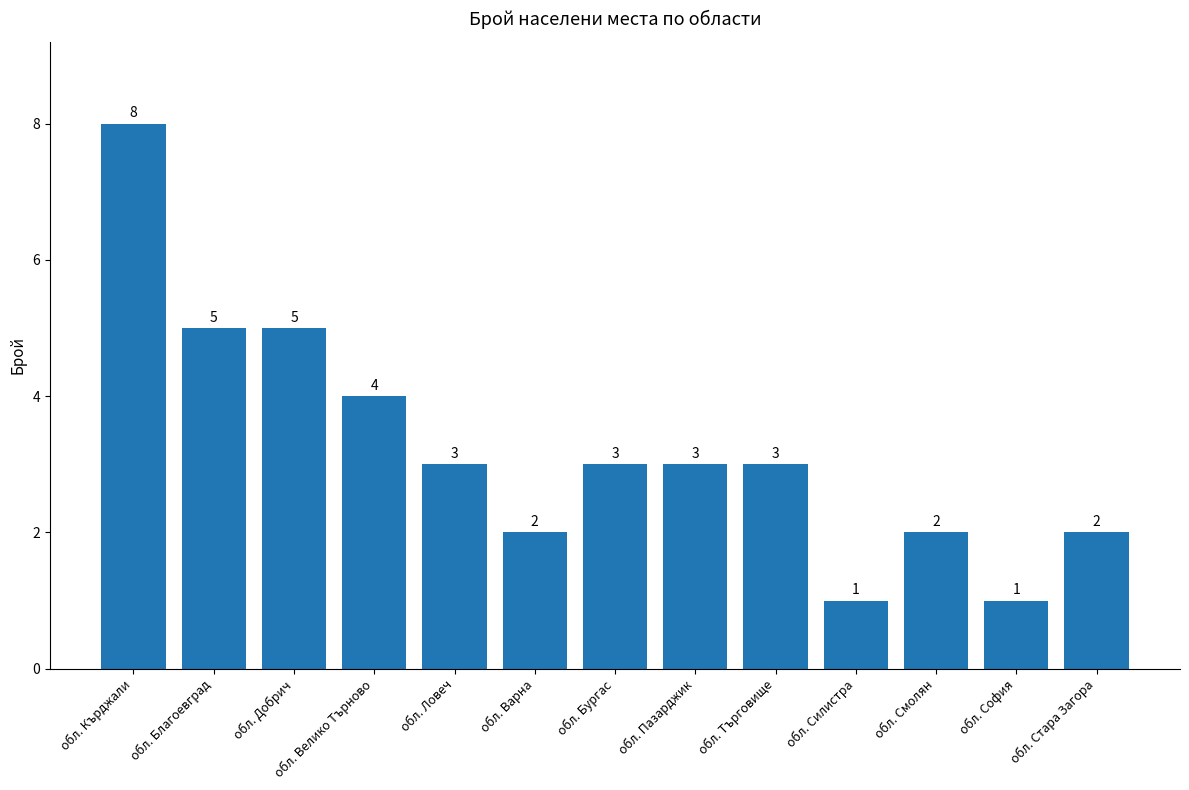

What position from the left is обл. Смолян?

11